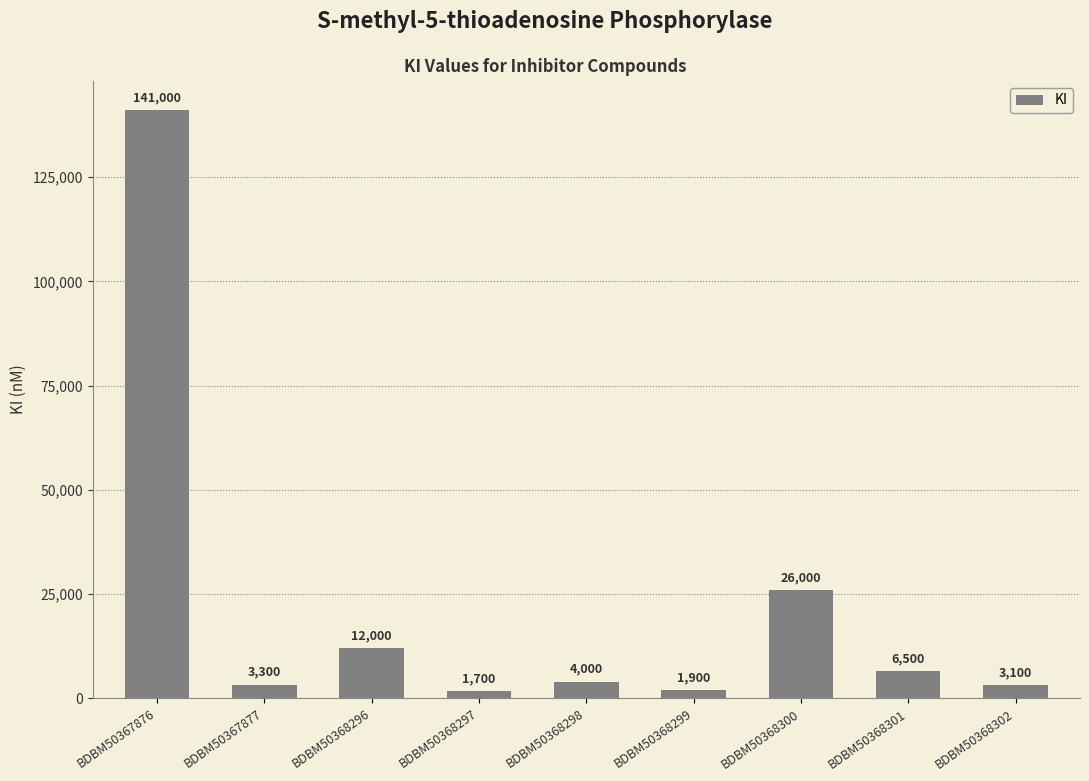

Are the bars horizontal?

No